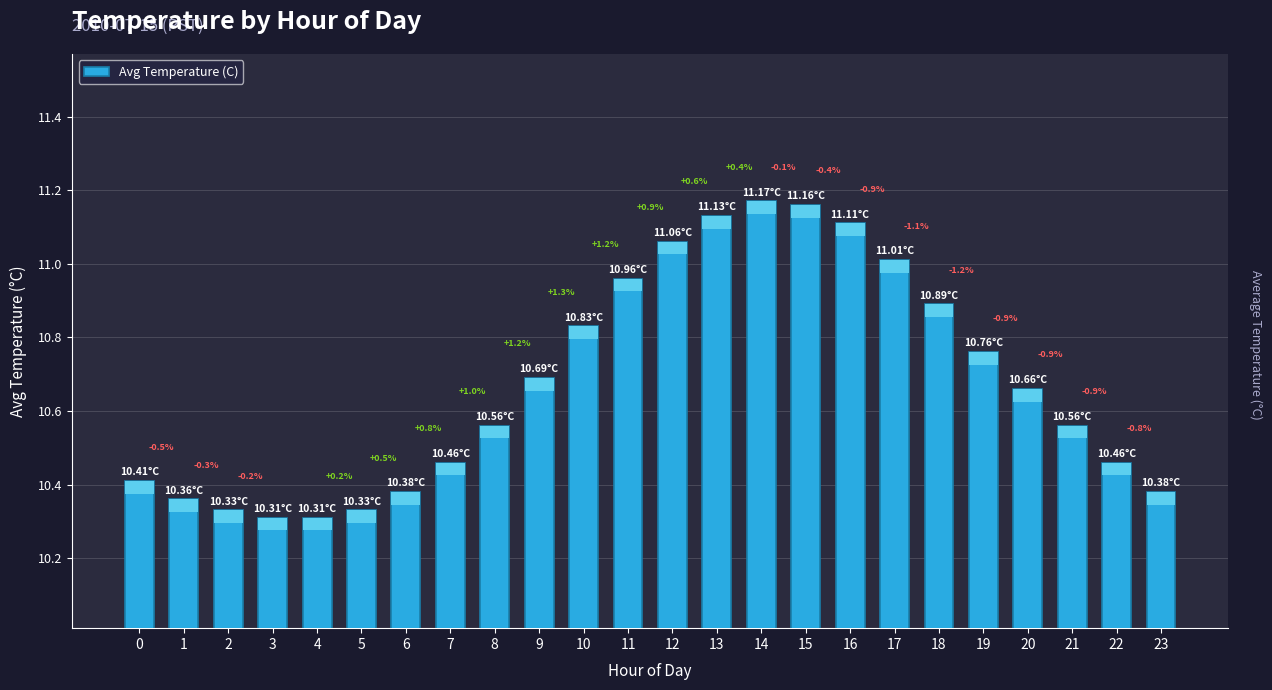

How many series are shown in this chart?

1